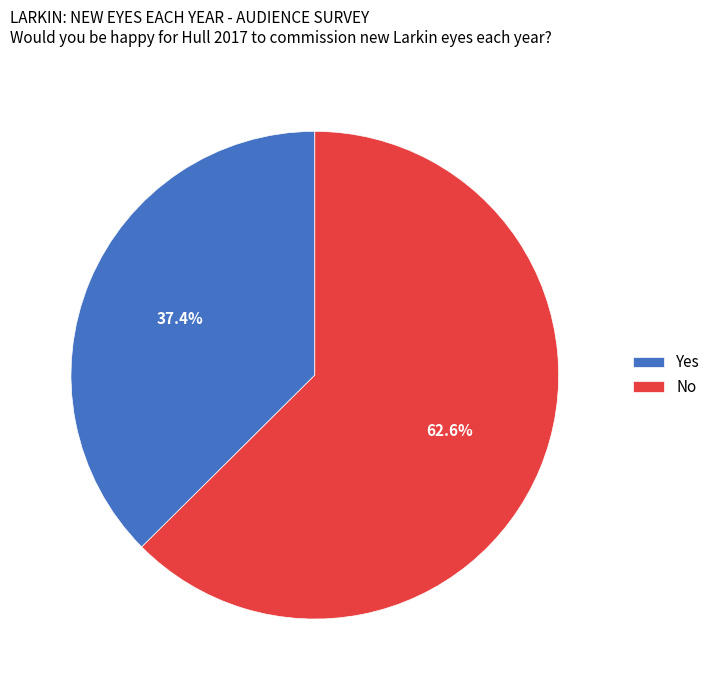

To the nearest percent, what portion does Yes represent?

37%